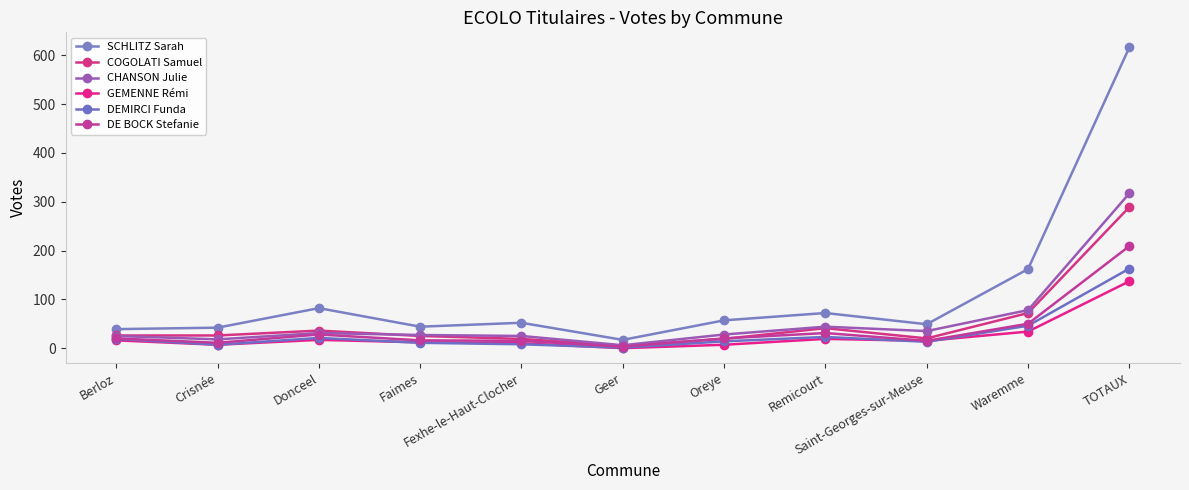

The value of DEMIRCI Funda at Fexhe-le-Haut-Clocher is 8. True or false?

True